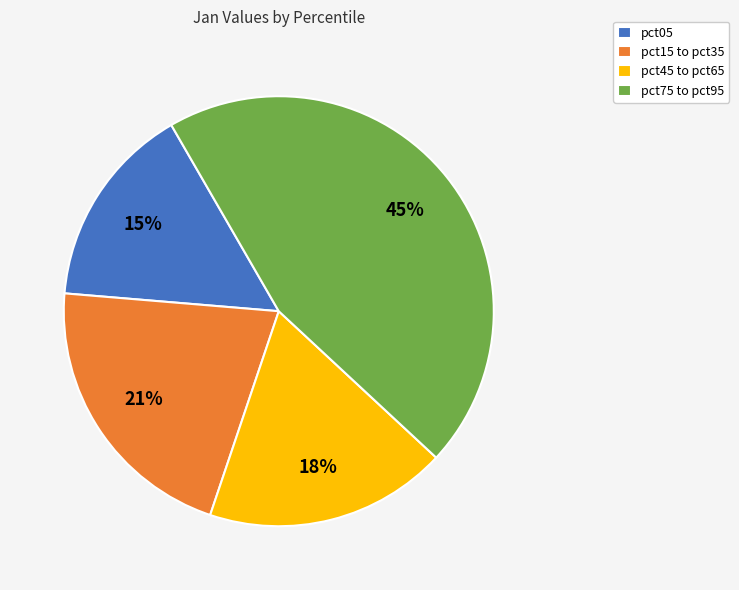

The pct45 to pct65 slice represents 10% of the pie. True or false?

False